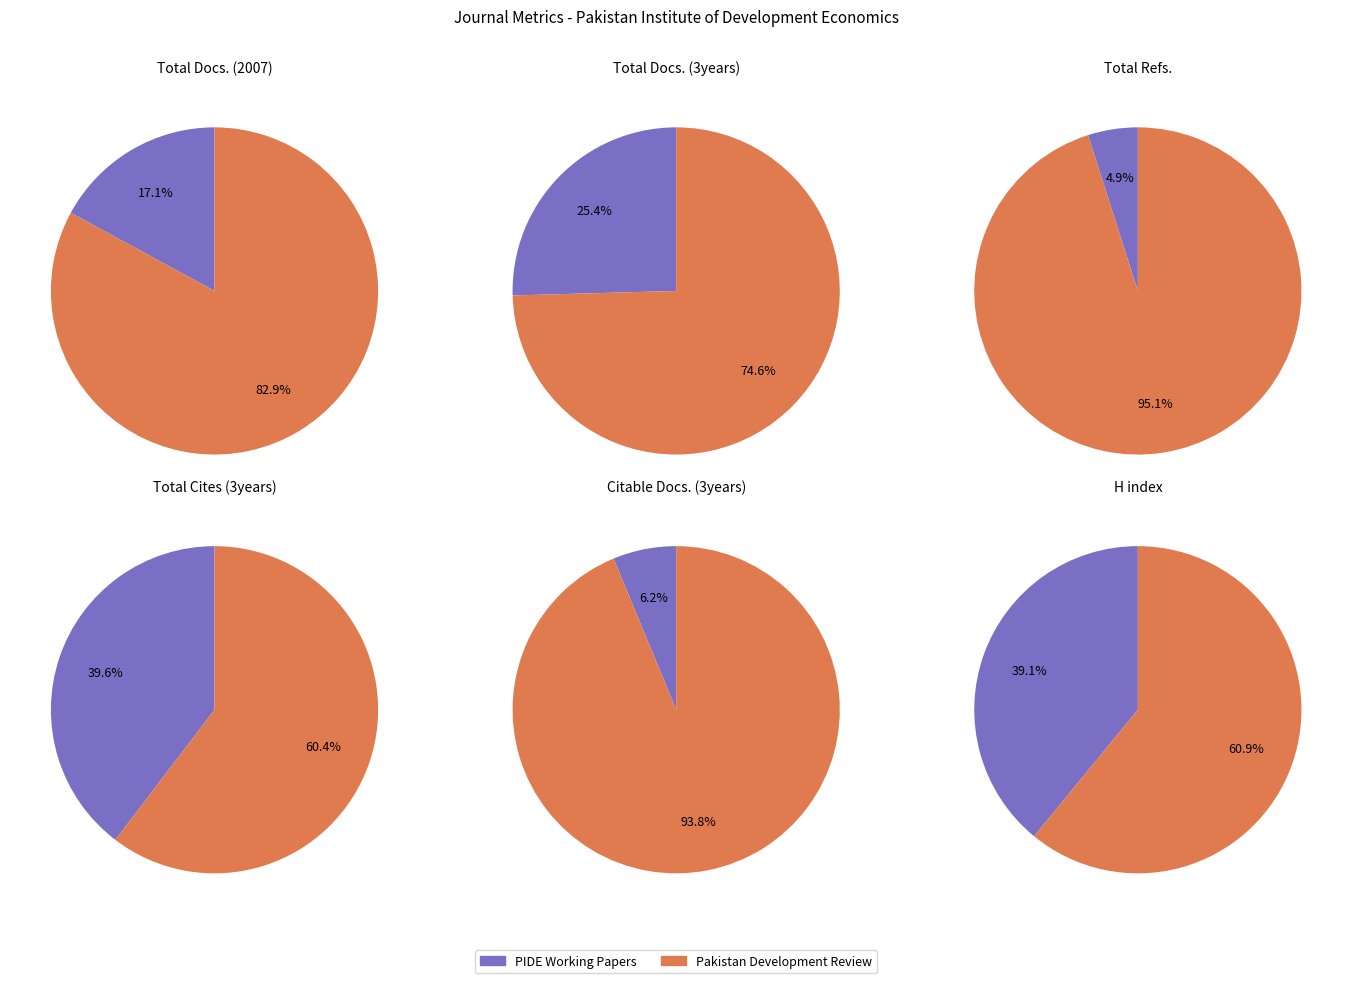

To the nearest percent, what is the combined percentage of PIDE Working Papers and Pakistan Development Review?

100%